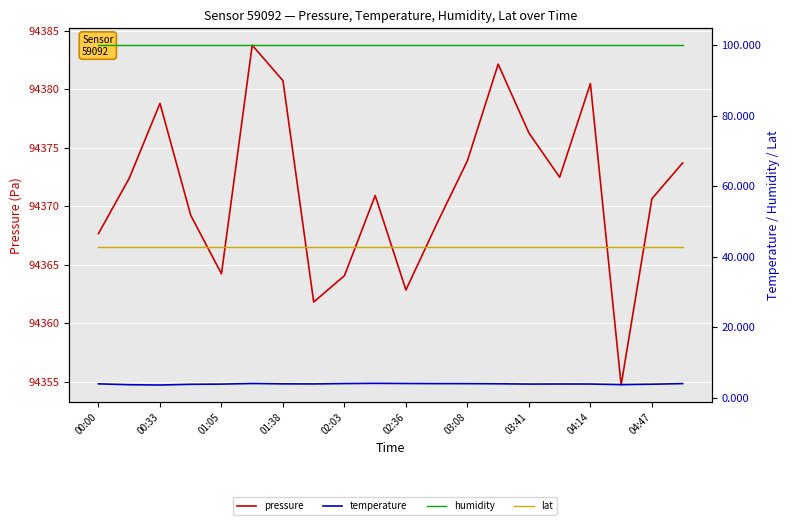

Which series has the widest spread of values?

pressure